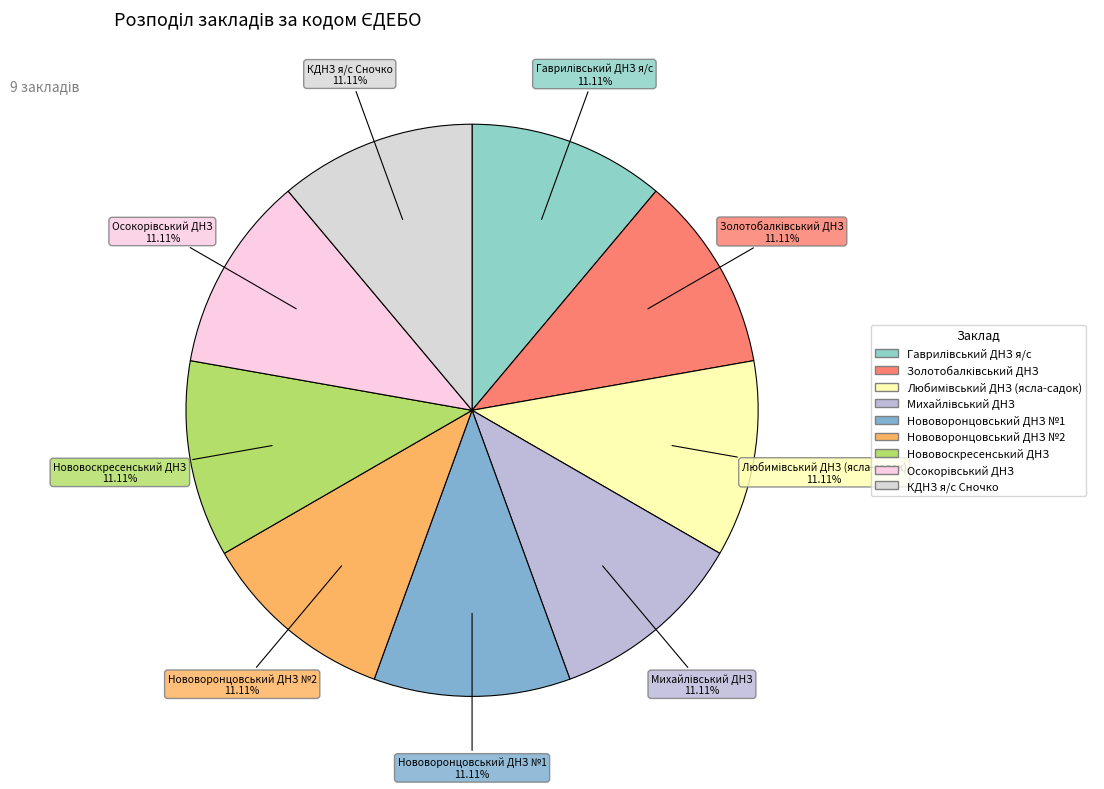

Is there any slice that represents more than half of the pie?

No